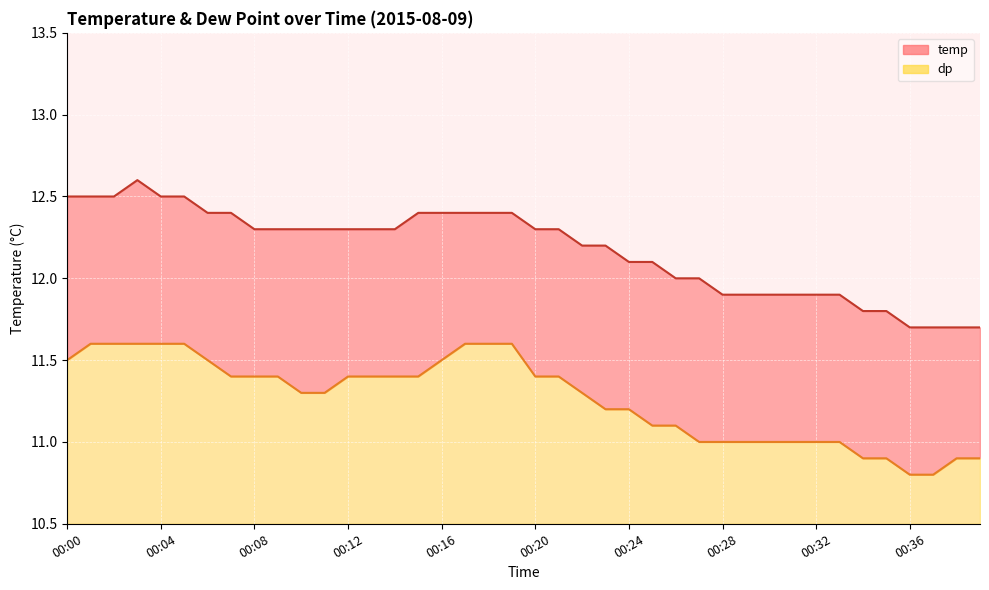

True or false: dp and temp intersect in this chart.

False